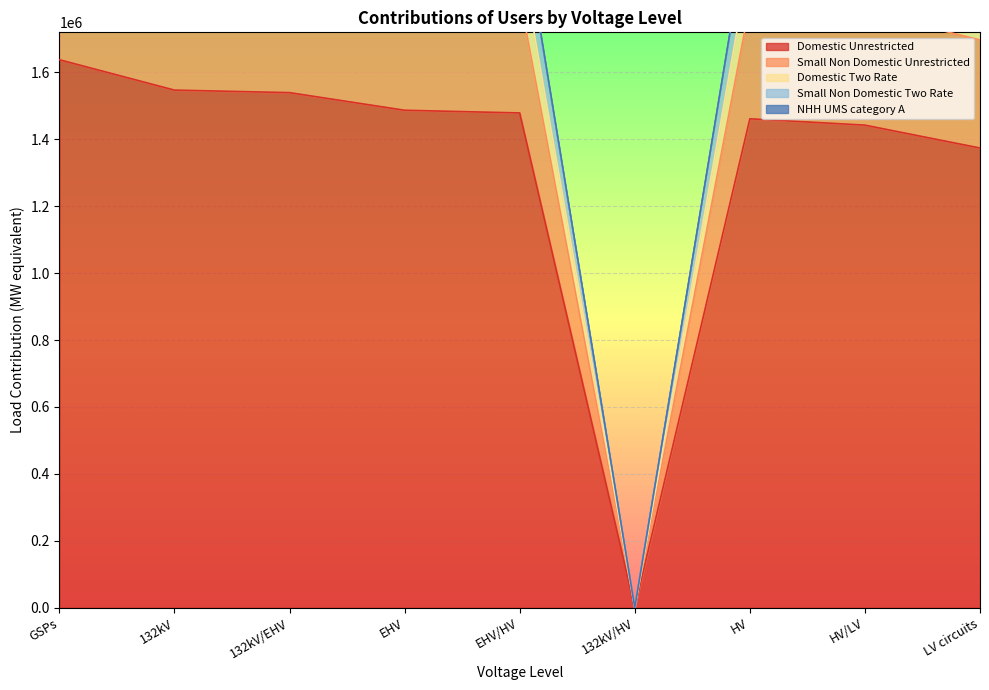

What position from the left is EHV/HV?

5